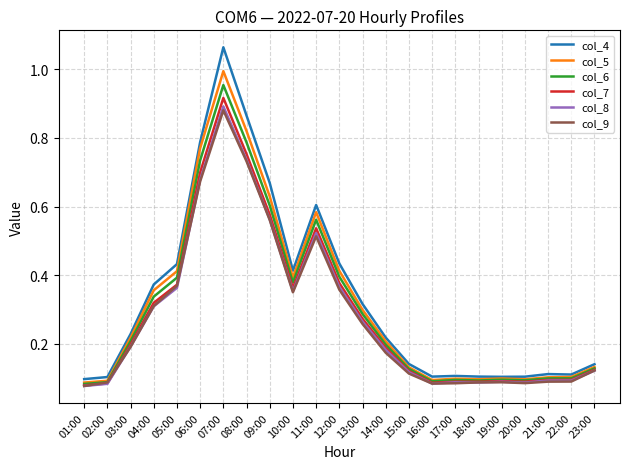

Which label corresponds to the largest value in the chart?

07:00